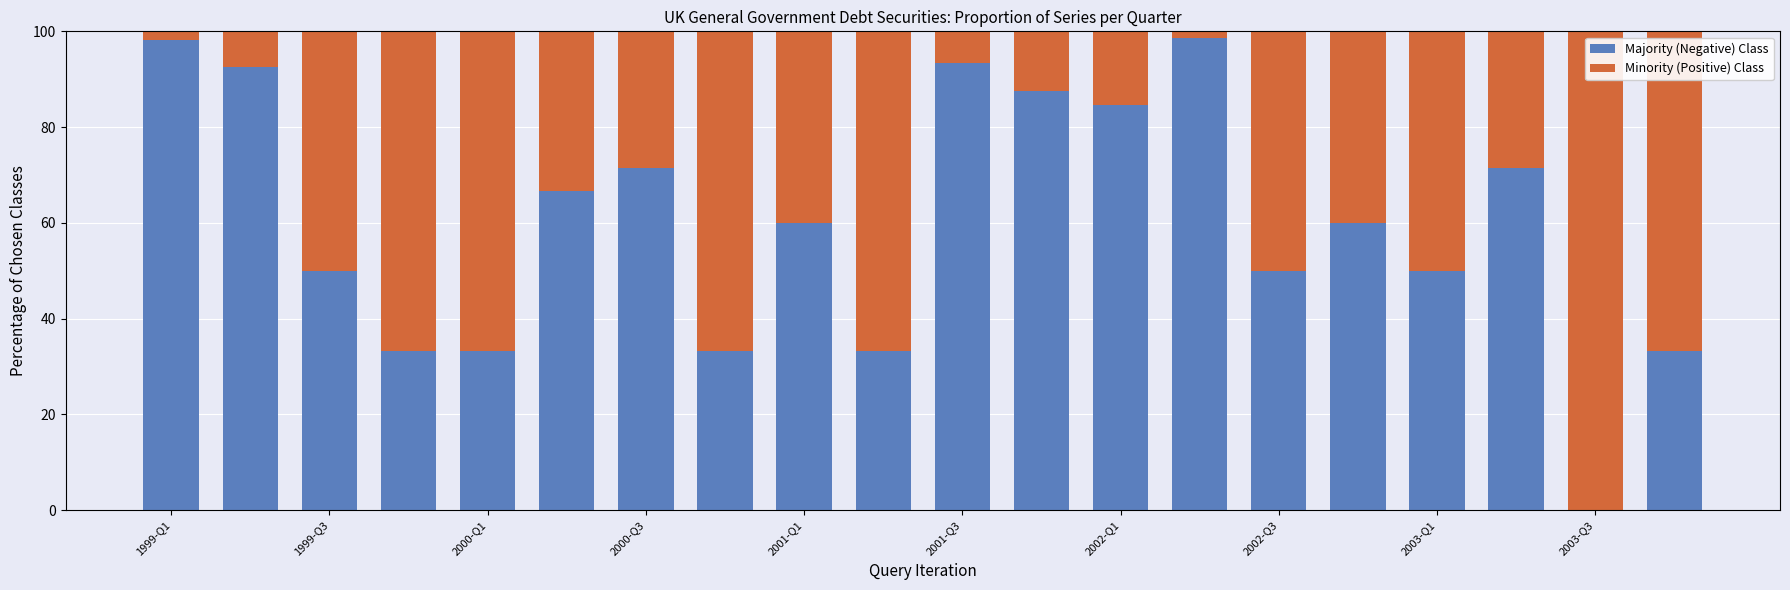

Count the number of data series in this chart.

2